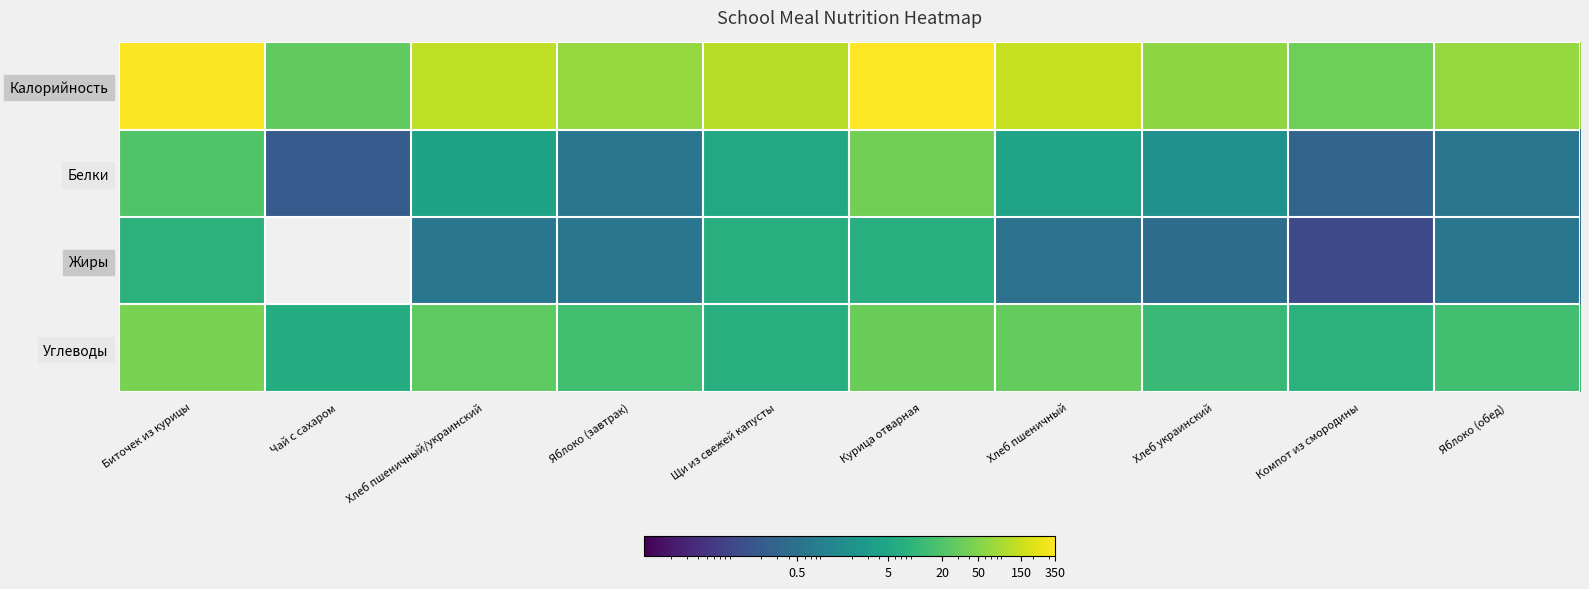

At Курица отварная, list the series in order from smallest to largest.

Жиры, Углеводы, Белки, Калорийность